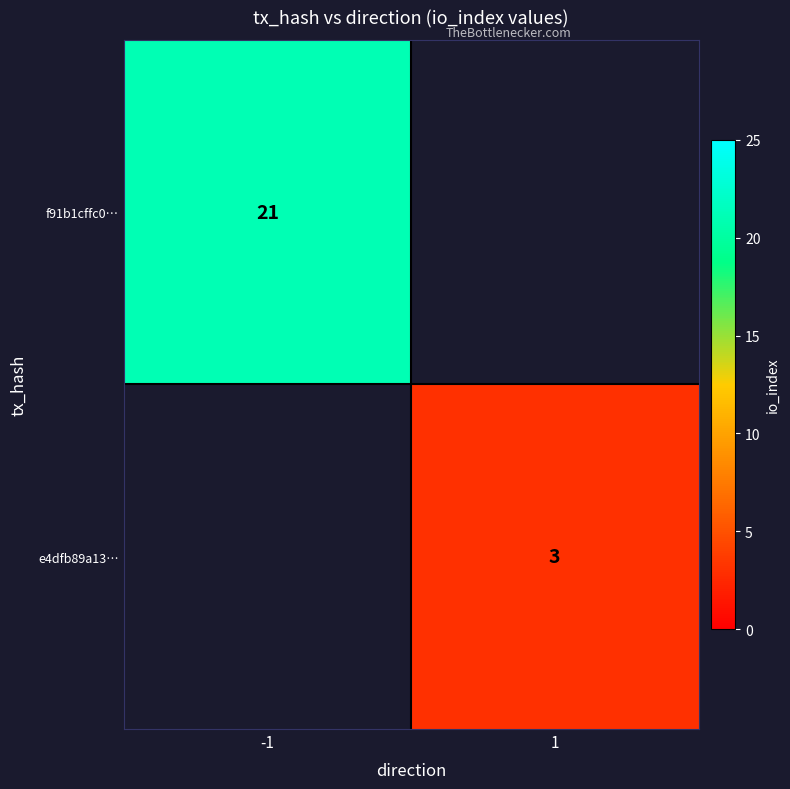

How many categories are shown in the chart?

2